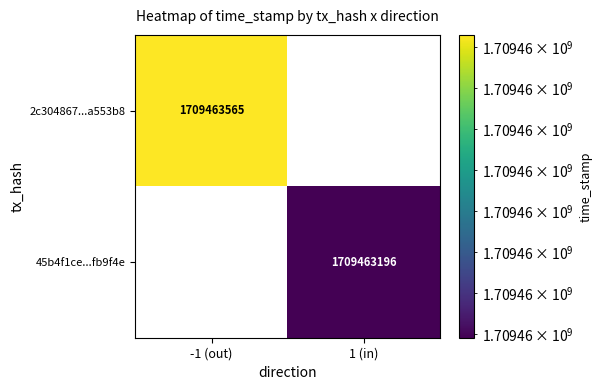

The 2c304867...a553b8 series shows 1709463565 at -1 (out). True or false?

True